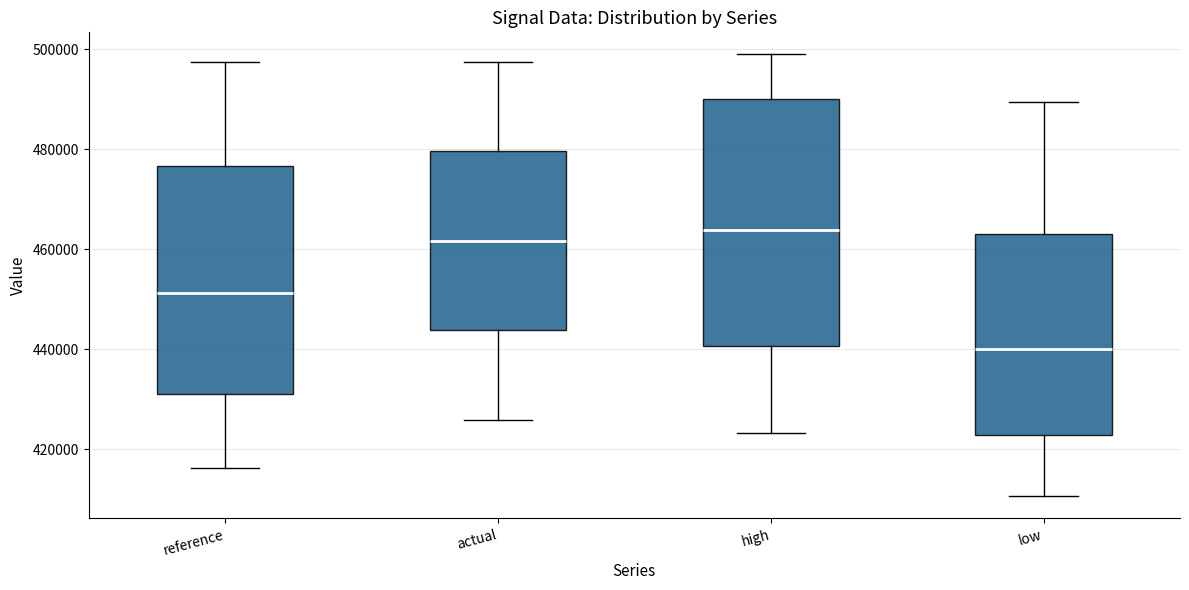

Reading left to right, read every box against the y-axis: the position of its median line, the range the box covers, and the ends of its whiskers. The values are not printed on the chart, so give them approximately, as read against the axis.

reference: median 452000, box 430000 to 476000, whiskers 416000 to 498000
actual: median 462000, box 444000 to 480000, whiskers 426000 to 498000
high: median 464000, box 440000 to 490000, whiskers 424000 to 498000
low: median 440000, box 422000 to 464000, whiskers 410000 to 490000